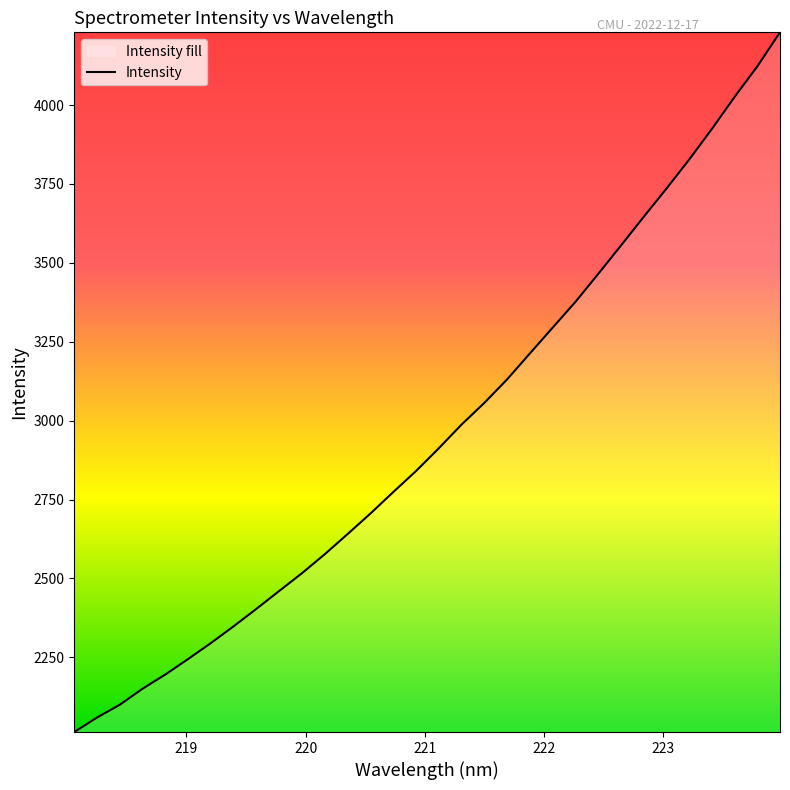

What is the difference between the maximum and second lowest values?

2171.3